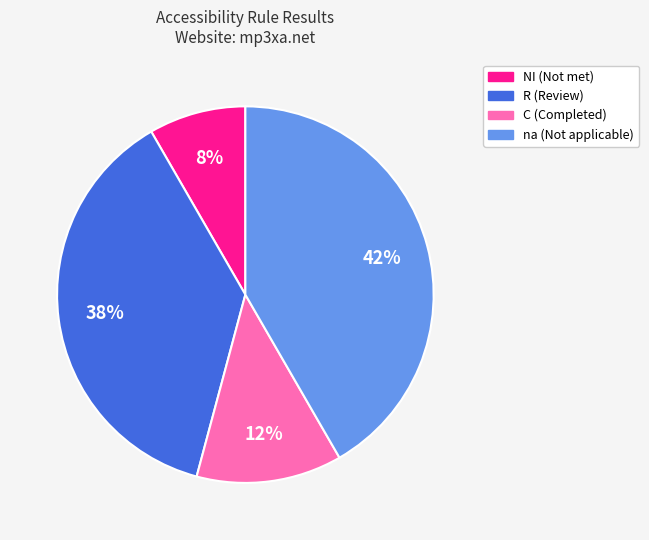

To the nearest percent, what is the average slice percentage?

25%